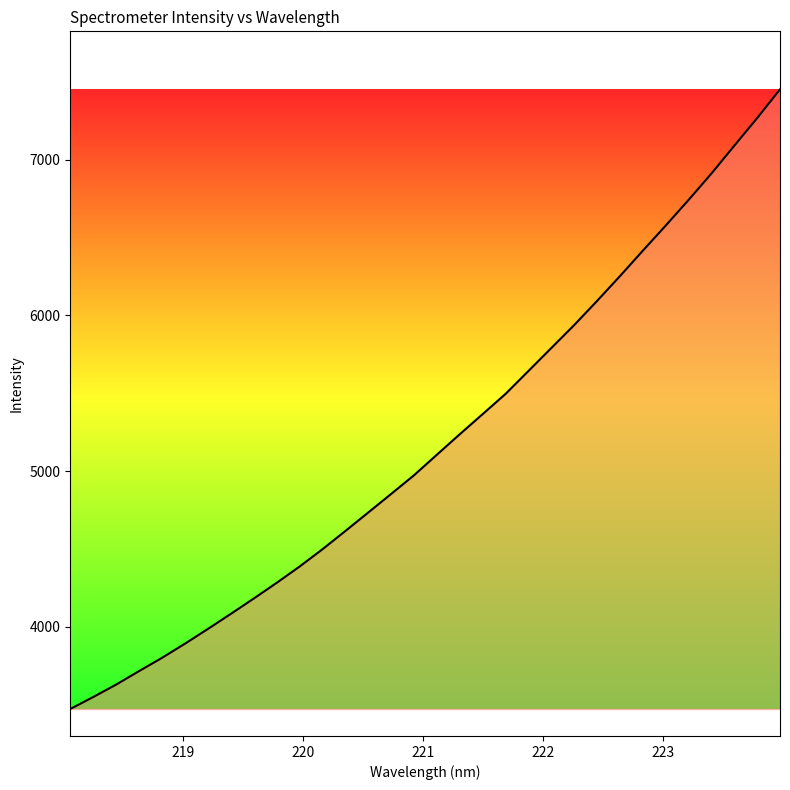

What is the greatest value displayed?

7453.6